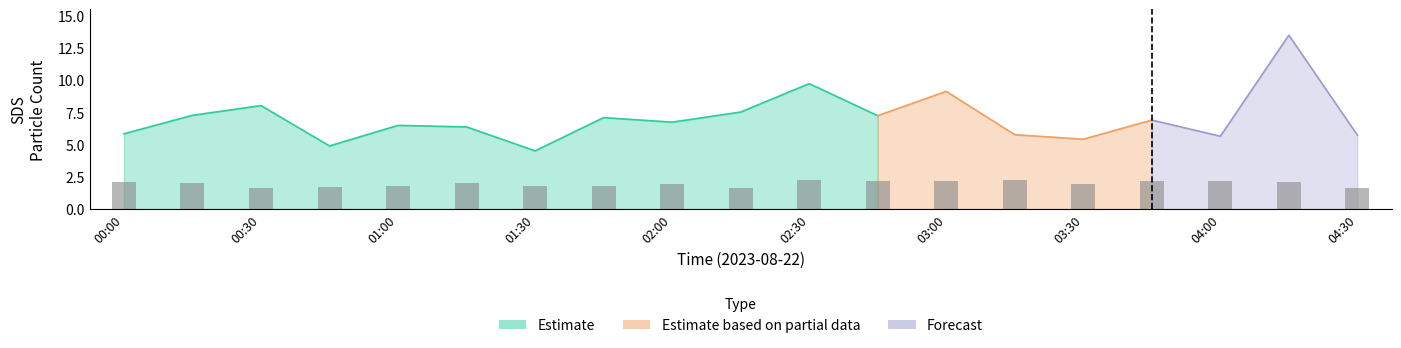

Reading left to right, transcribe all the data shown in this chart.

2.1	2.0	1.6	1.7	1.8	2.0	1.8	1.8	1.9	1.6	2.2	2.2	2.1	2.3	1.9	2.1	2.2	2.1	1.6